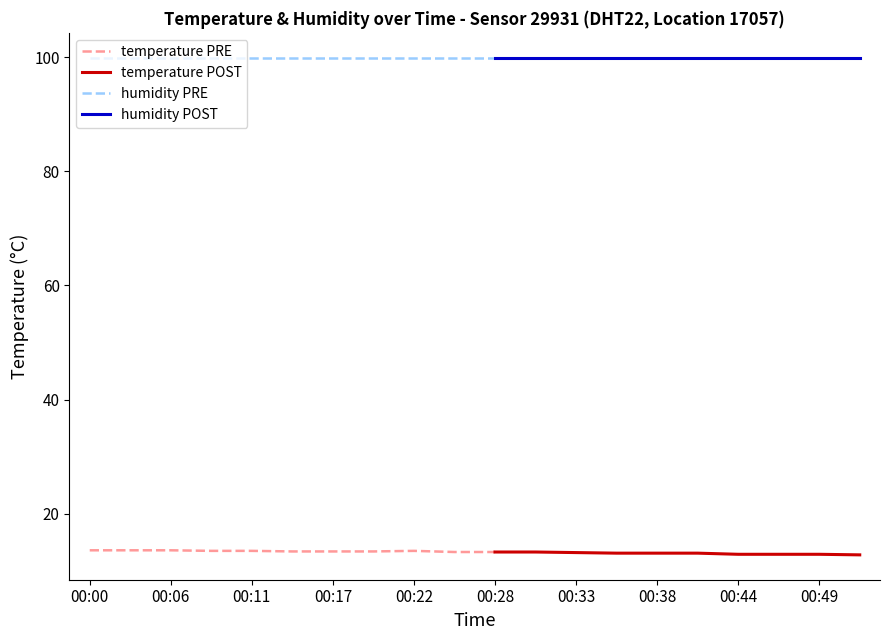

Which series has the widest spread of values?

temperature